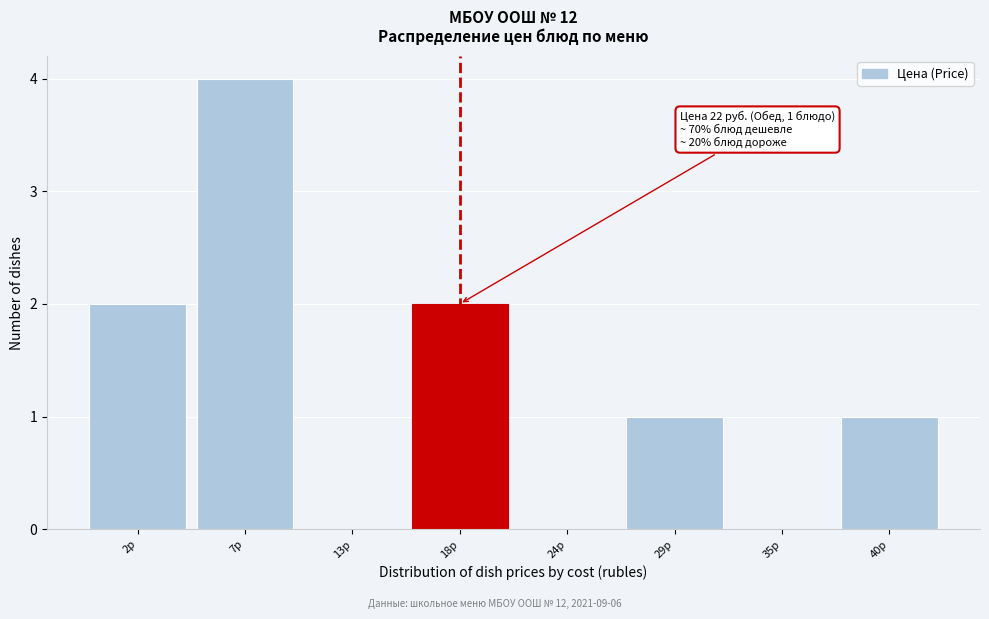

Reading left to right, list all the values displayed in this chart.

2р=2	7р=4	13р=0	18р=2	24р=0	29р=1	35р=0	40р=1